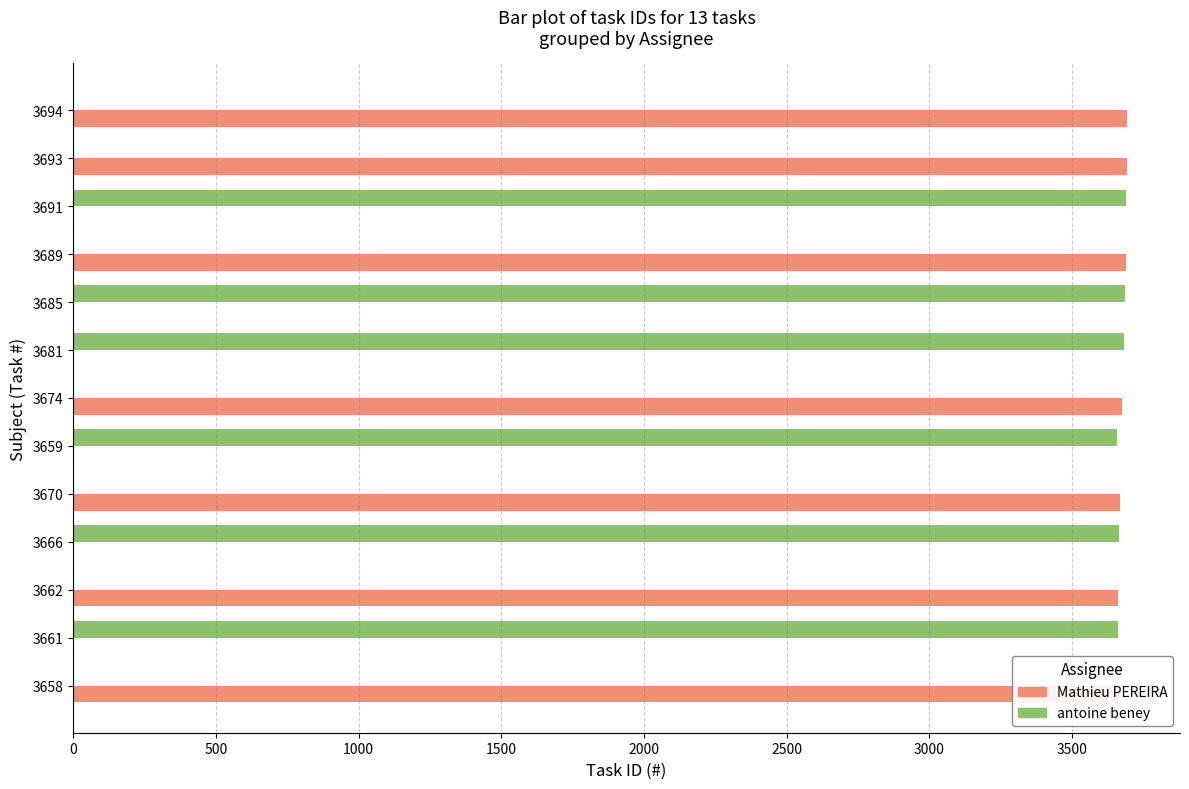

How many data points in antoine beney are above 0?

6